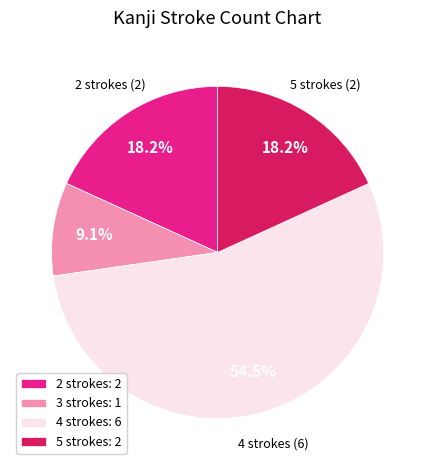

How many segments does this pie chart have?

4